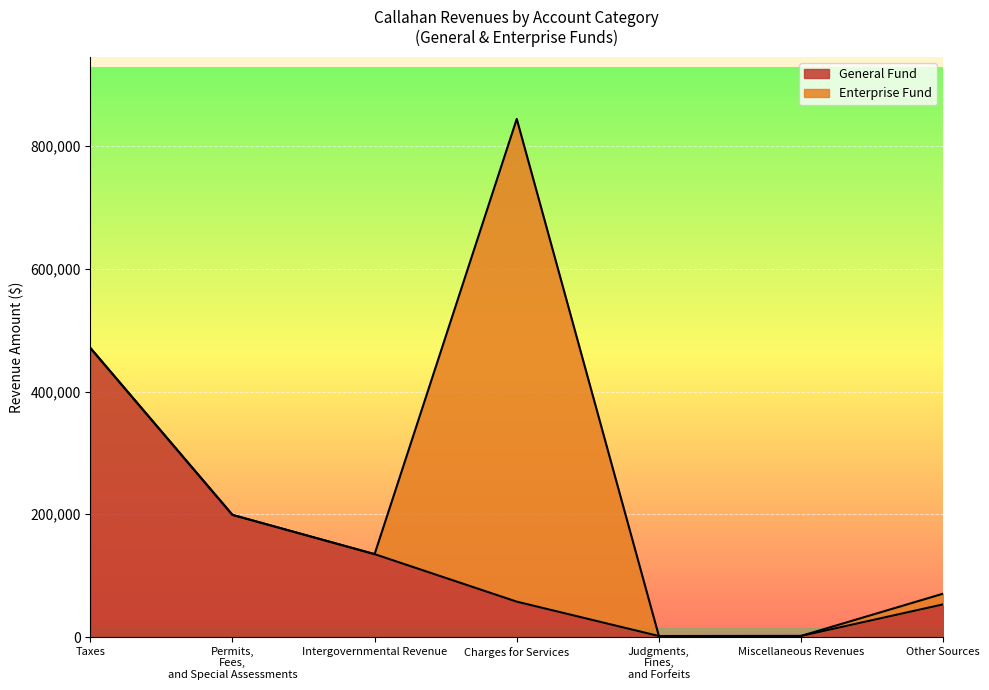

How many values in the Charges for Services series are below 28519?

3